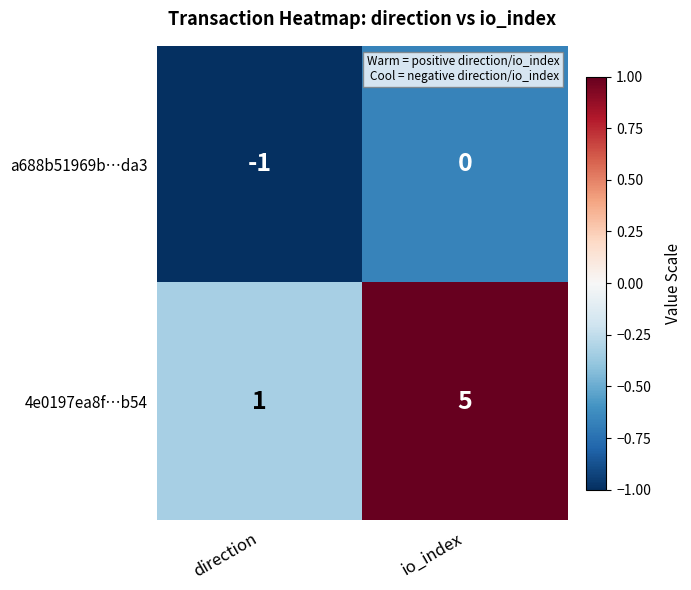

The value of a688b51969b…da3 at io_index is -1. True or false?

False